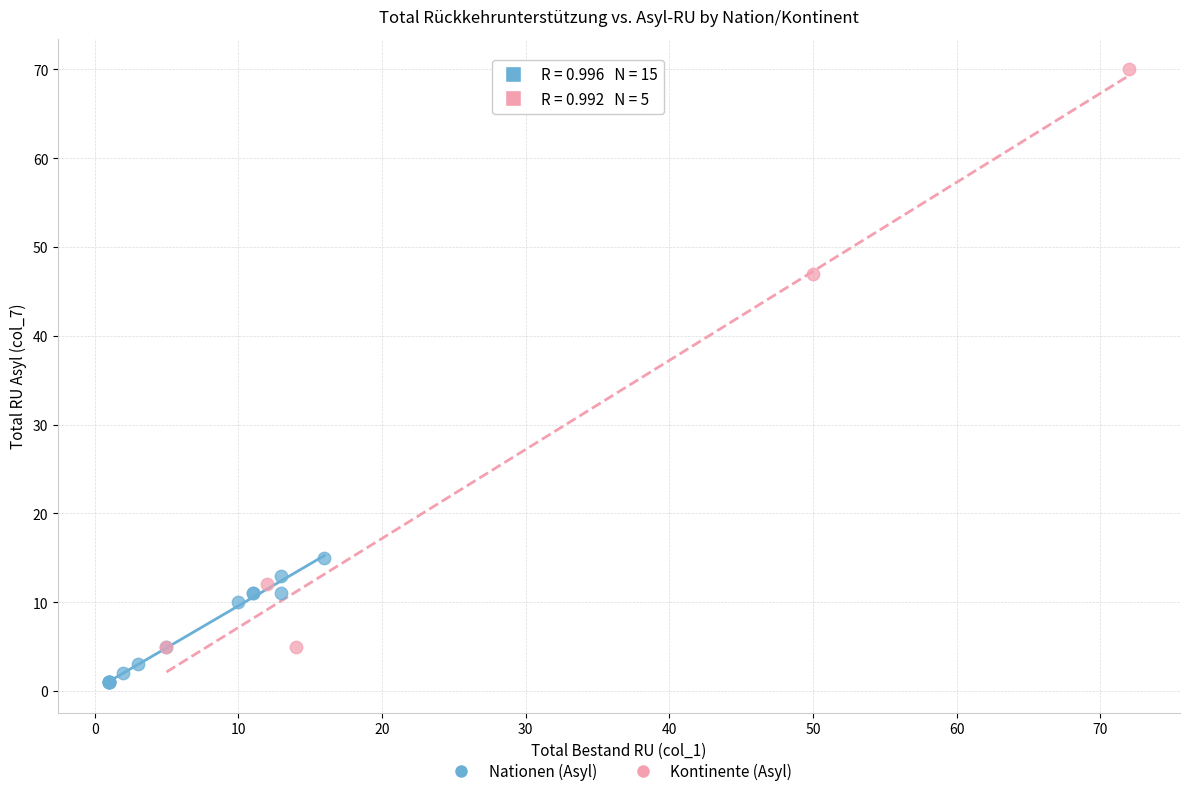

Which series has the widest spread of Y values?

Kontinente (Asyl)